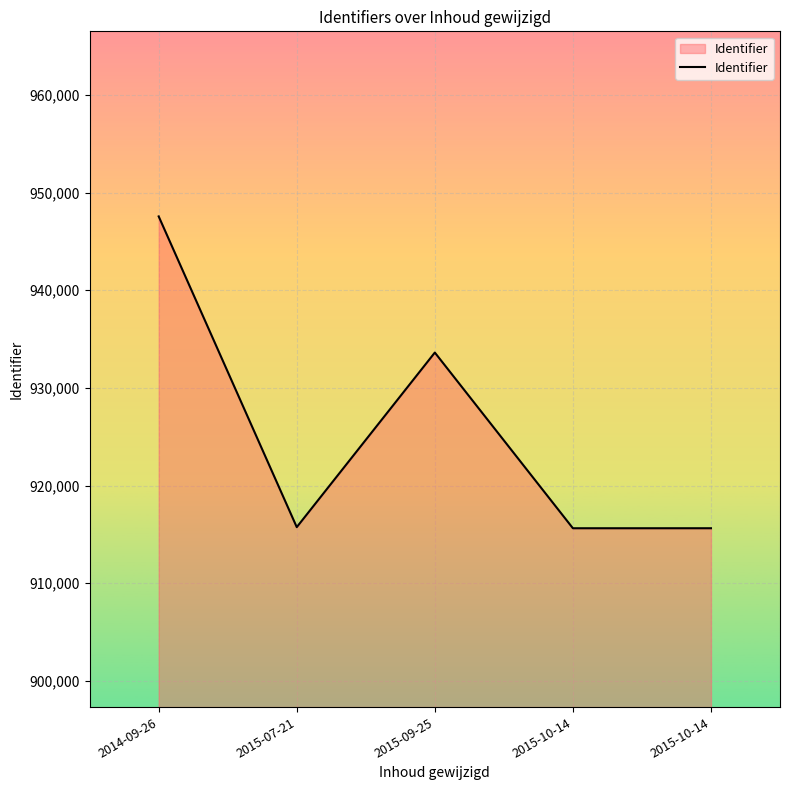

Reading left to right, extract all data points from this chart.

2014-09-26=947565	2015-07-21=915747	2015-09-25=933624	2015-10-14=915634	2015-10-14=915635